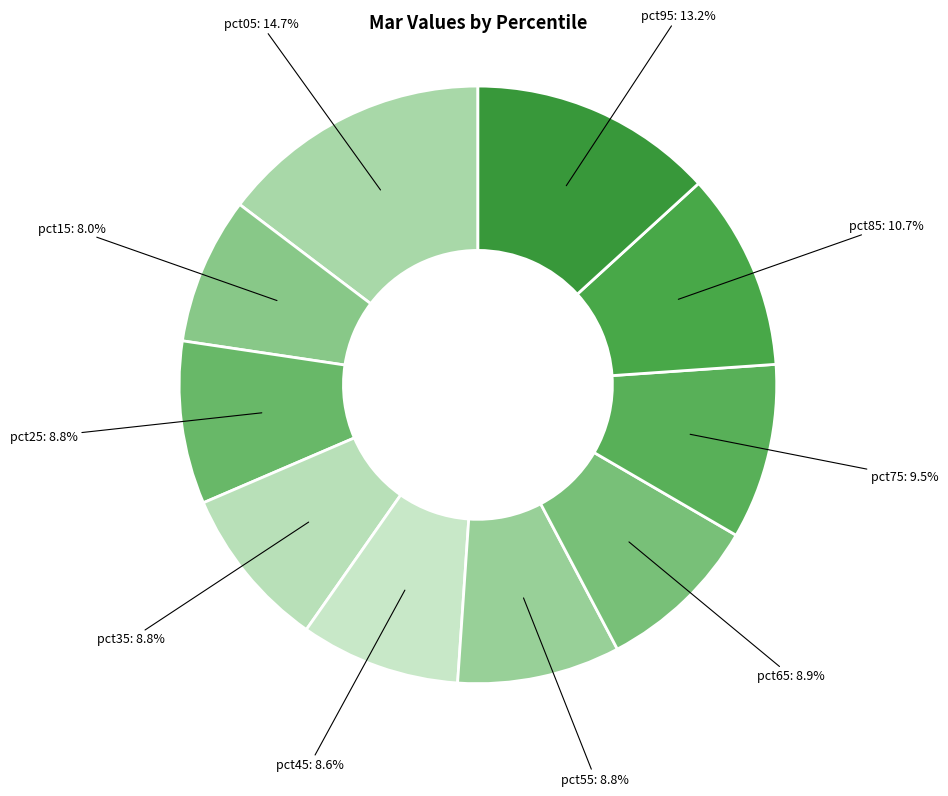

To the nearest percent, what is the difference between the largest and smallest slice percentages?

7%